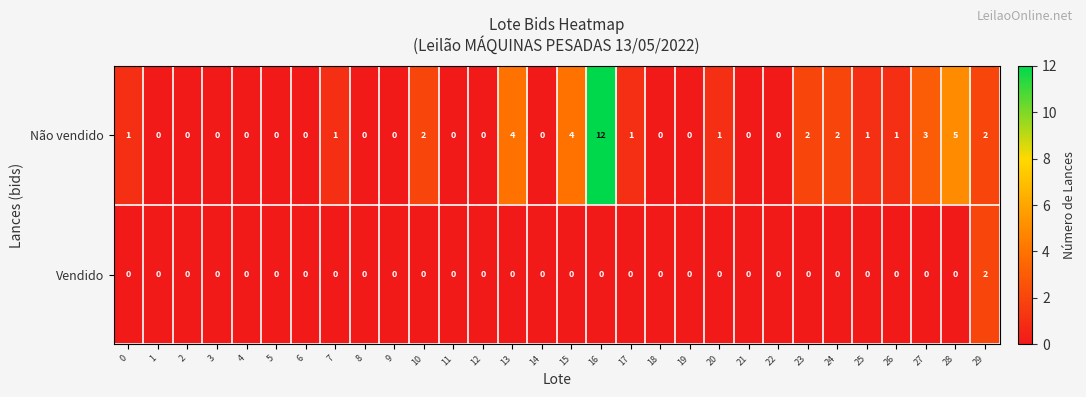

What is the difference between the maximum and minimum values in the Não vendido series?

12